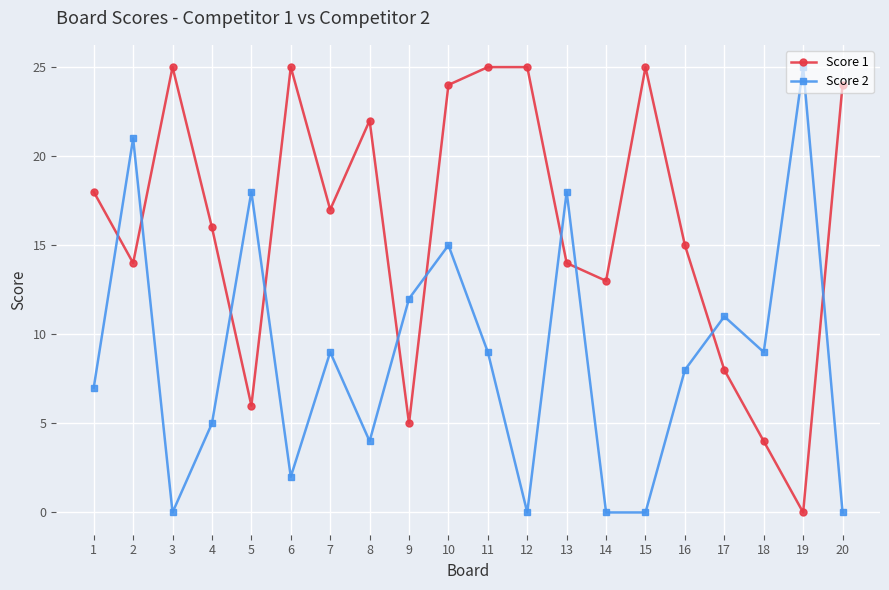

Reading left to right, extract all data points from this chart.

Score 1: 1=18	2=14	3=25	4=16	5=6	6=25	7=17	8=22	9=5	10=24	11=25	12=25	13=14	14=13	15=25	16=15	17=8	18=4	19=0	20=24
Score 2: 1=7	2=21	3=0	4=5	5=18	6=2	7=9	8=4	9=12	10=15	11=9	12=0	13=18	14=0	15=0	16=8	17=11	18=9	19=25	20=0